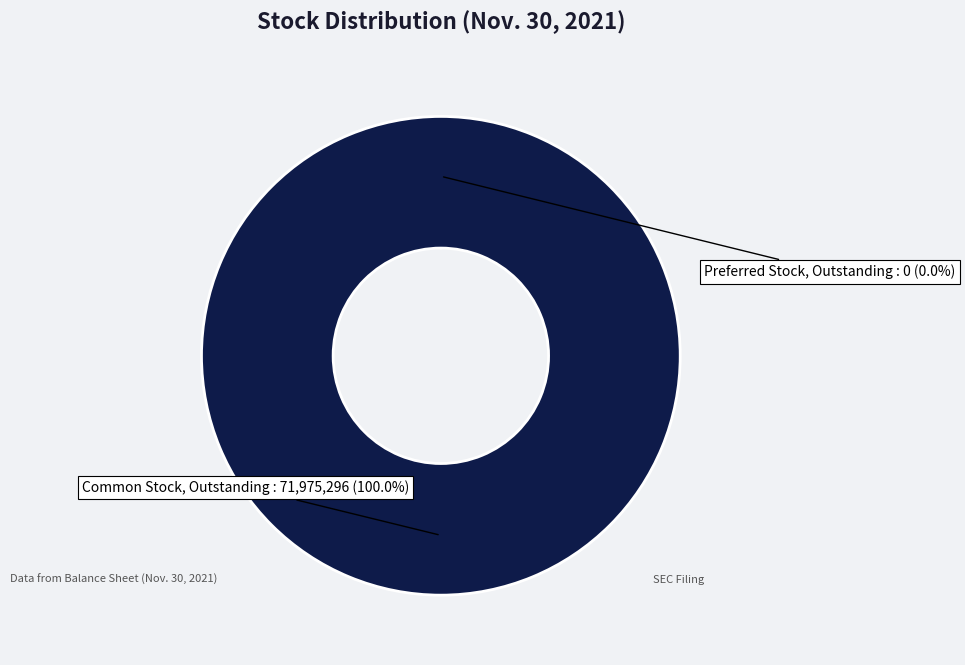

Is Common Stock, Outstanding the majority of the pie?

Yes